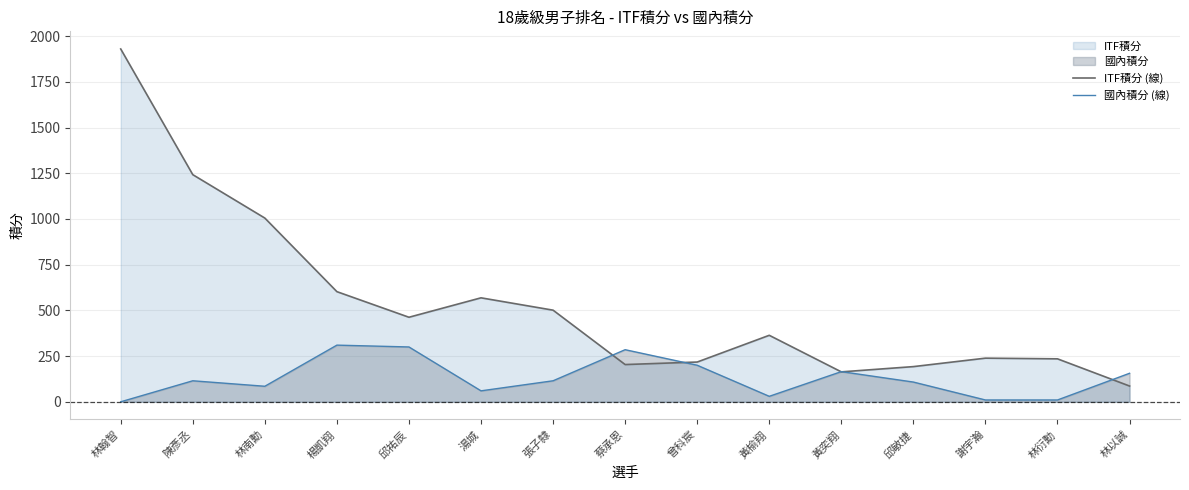

True or false: ITF積分 (線) has a value of 86.2 at 林以誠.

True